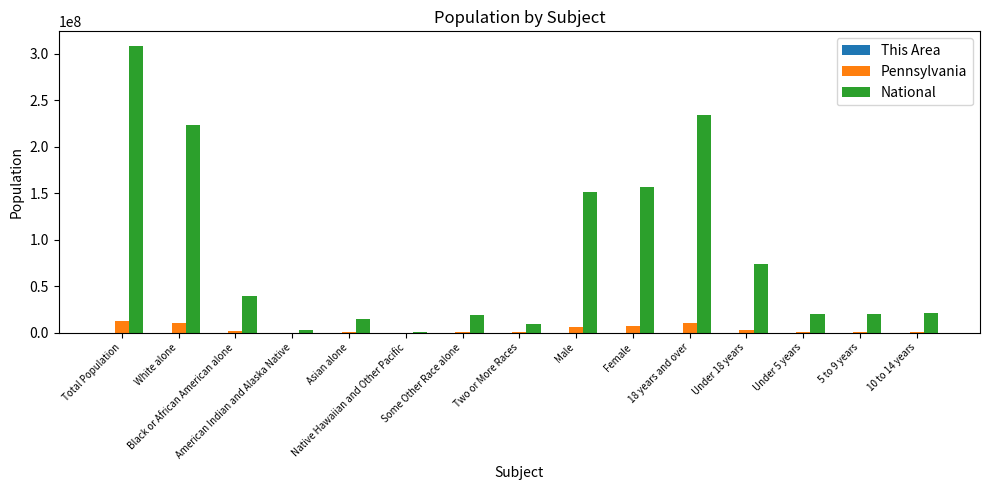

What is the sum of all National values?

1296209365